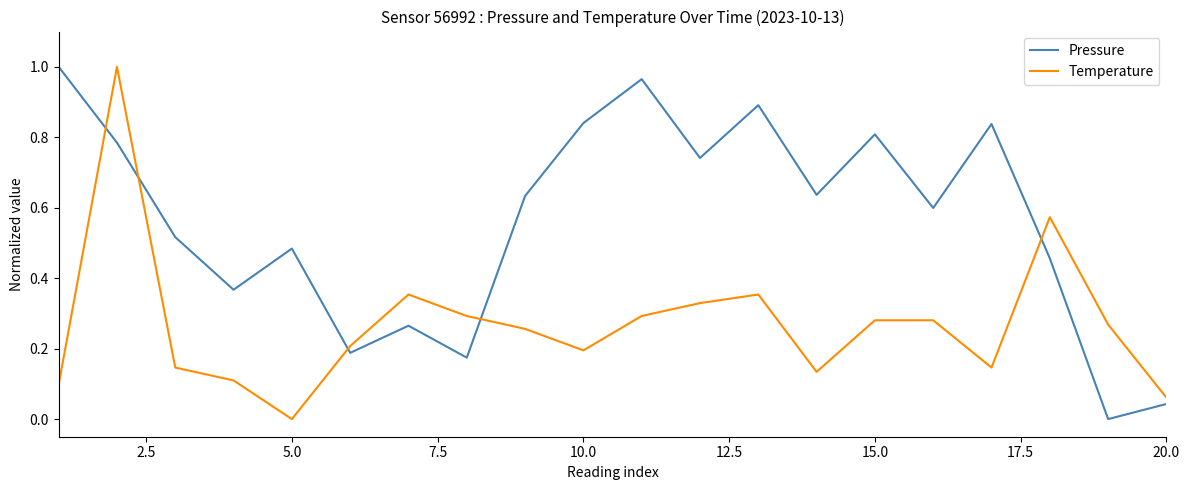

True or false: Temperature and Pressure cross at least once.

True